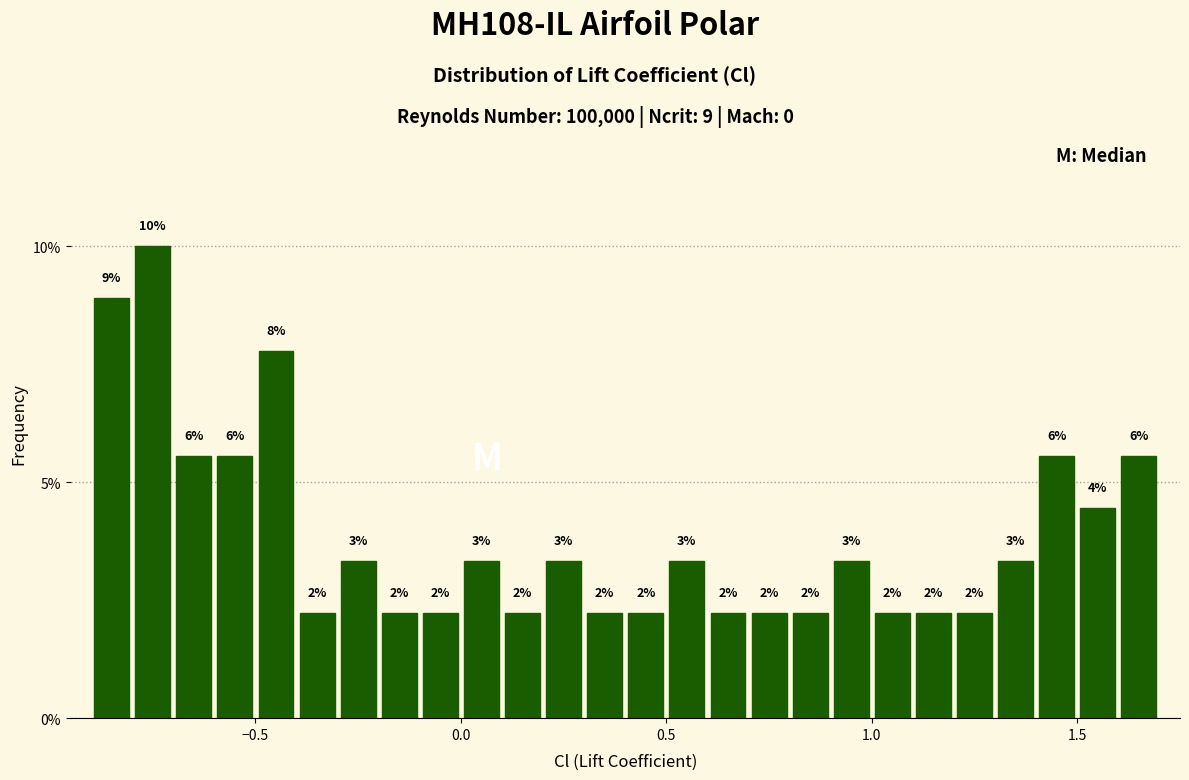

Read against the x-axis, roughly where is the centre of the tallest bar?

-0.75